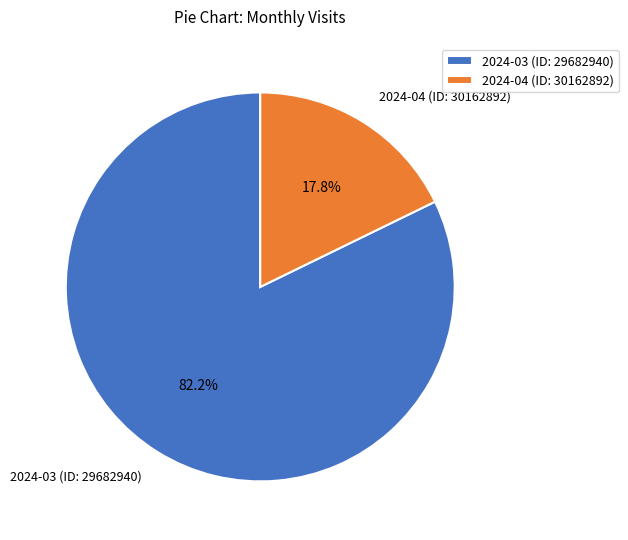

What percentage is the 2024-04 (ID: 30162892) slice, to the nearest percent?

18%